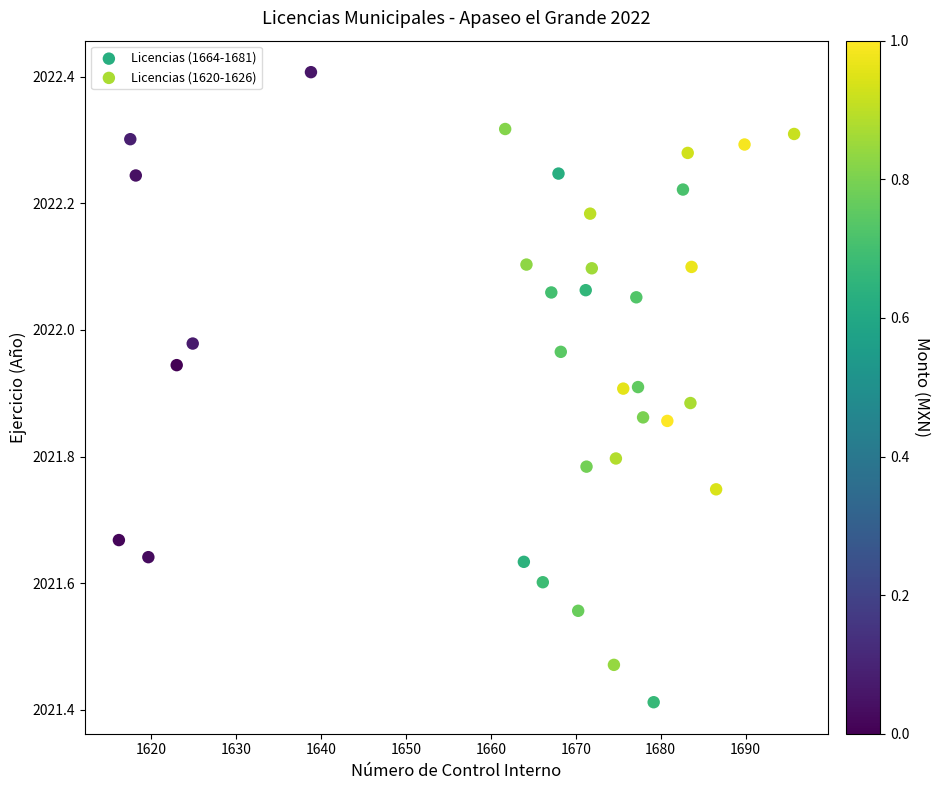

What are all the series names shown in the legend?

Licencias (1664-1681), Licencias (1620-1626)